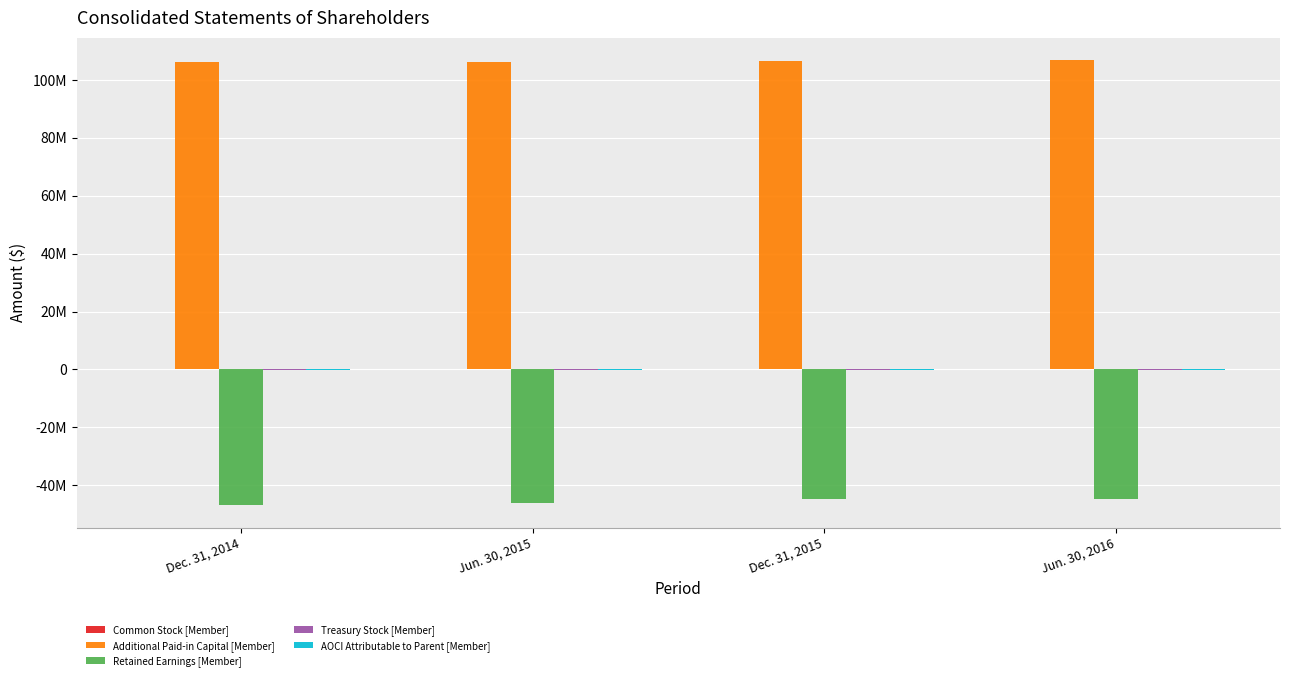

Does the chart contain stacked bars?

No